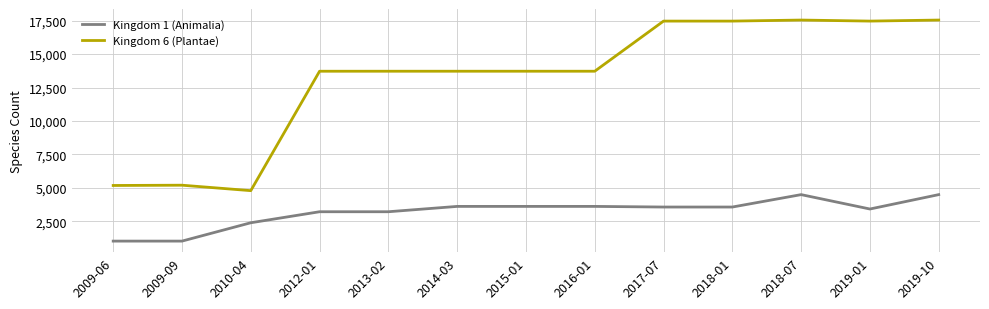

What is the spread (max minus min) of values at 2009-09?

4181